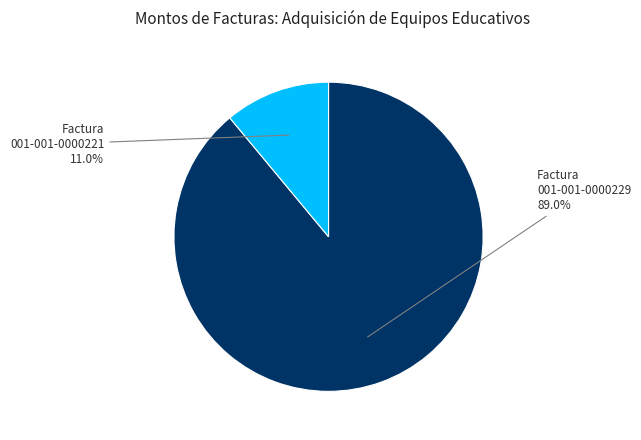

Does 001-001-0000229 represent more than half of the total?

Yes